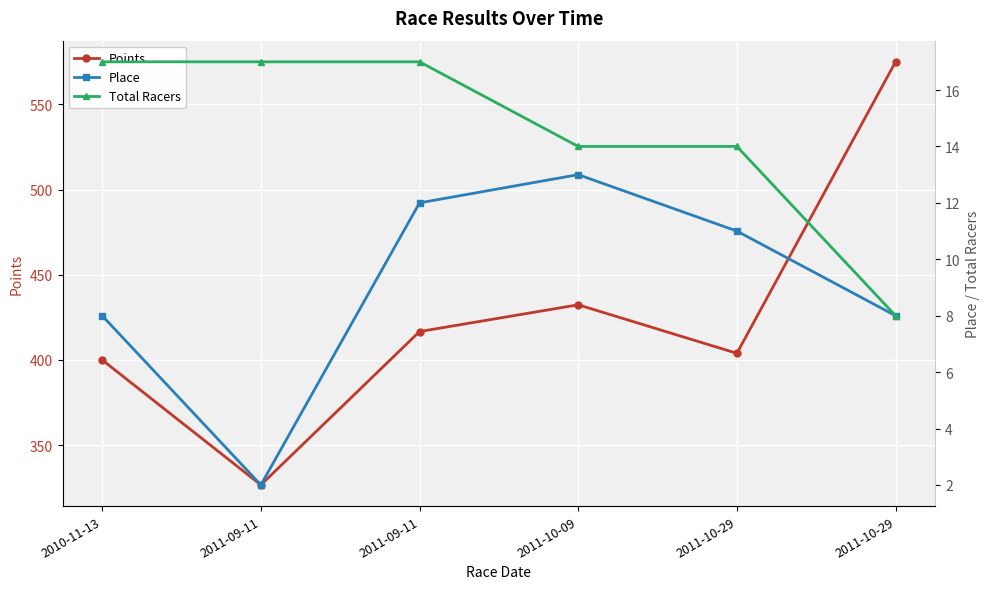

List the series in order of their peak value, highest first.

Points, Total Racers, Place